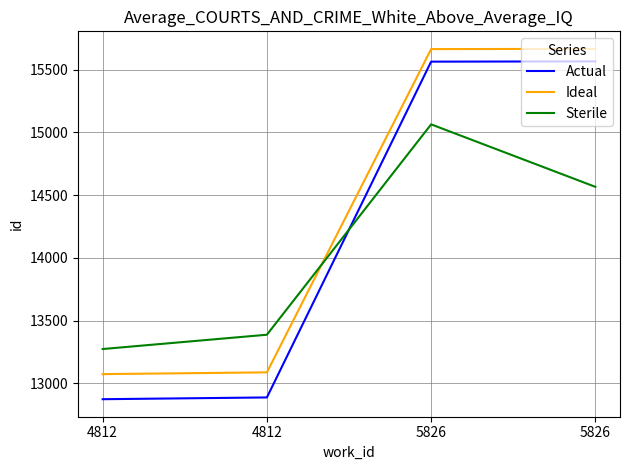

What are all the series names shown in the legend?

Actual, Ideal, Sterile